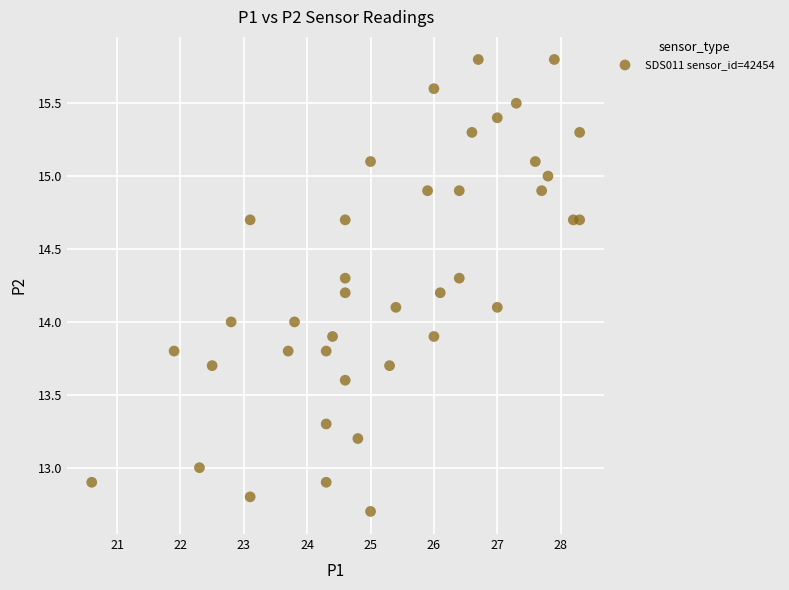

What is the range of X values (max minus min)?

7.7